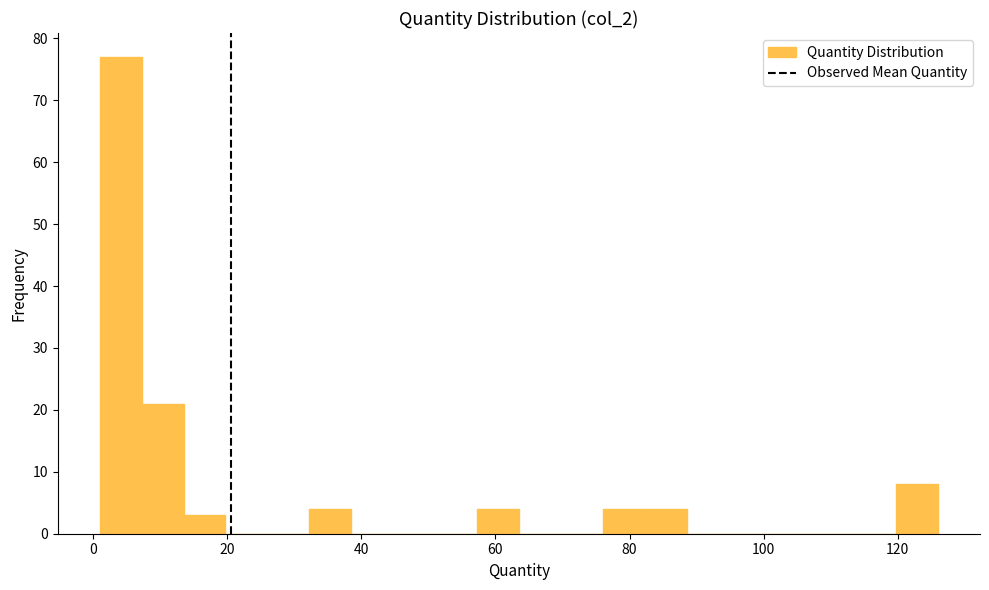

Read against the x-axis, roughly where is the centre of the tallest bar?

4